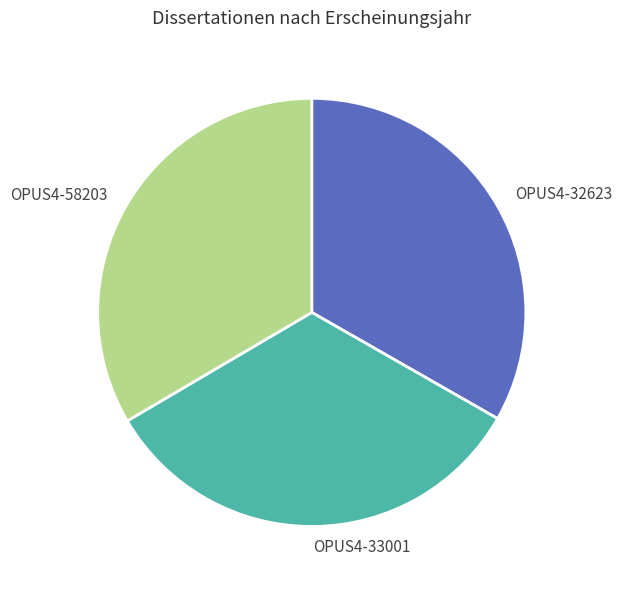

What is the ratio of the value at OPUS4-58203 to the value at OPUS4-33001?

1.0